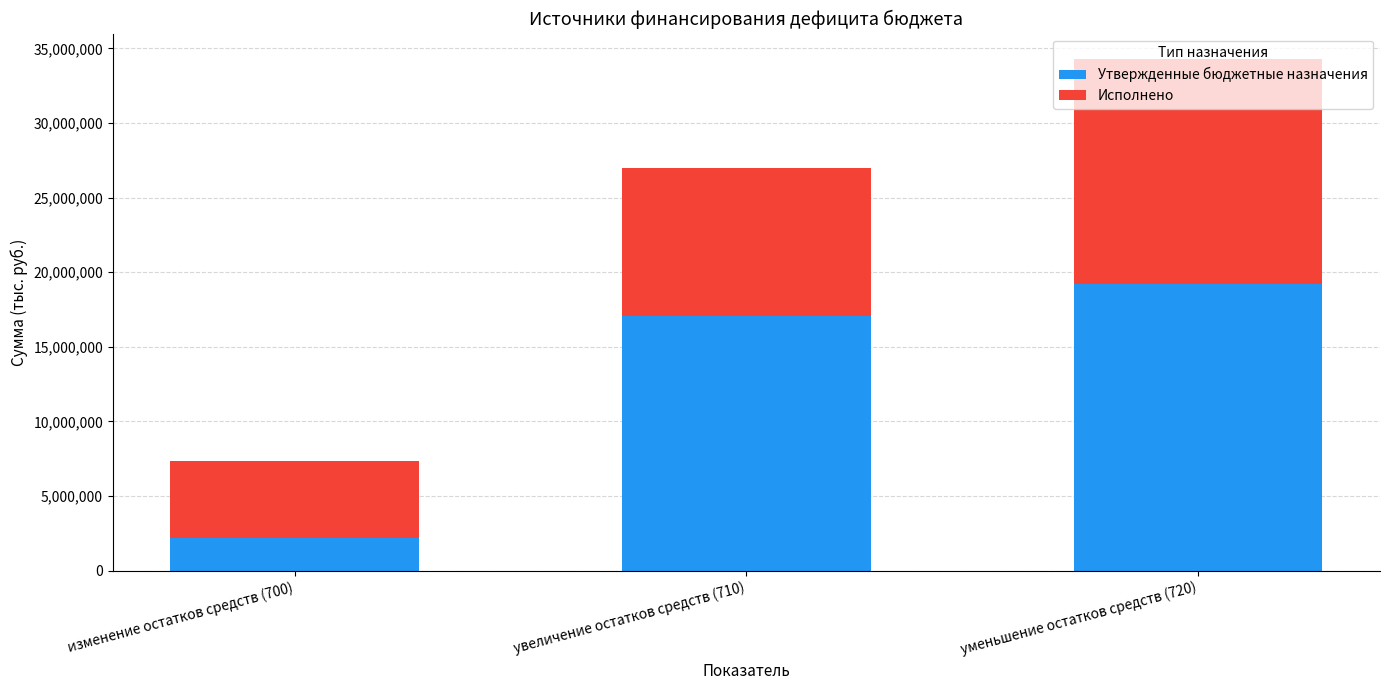

What is the sum of all Утвержденные бюджетные назначения values?

38389829.2